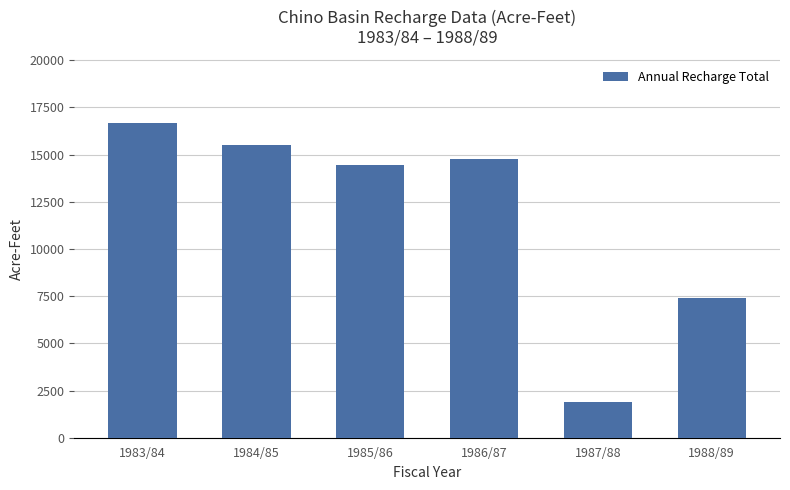

What is the label of the 5th bar from the right?

1984/85